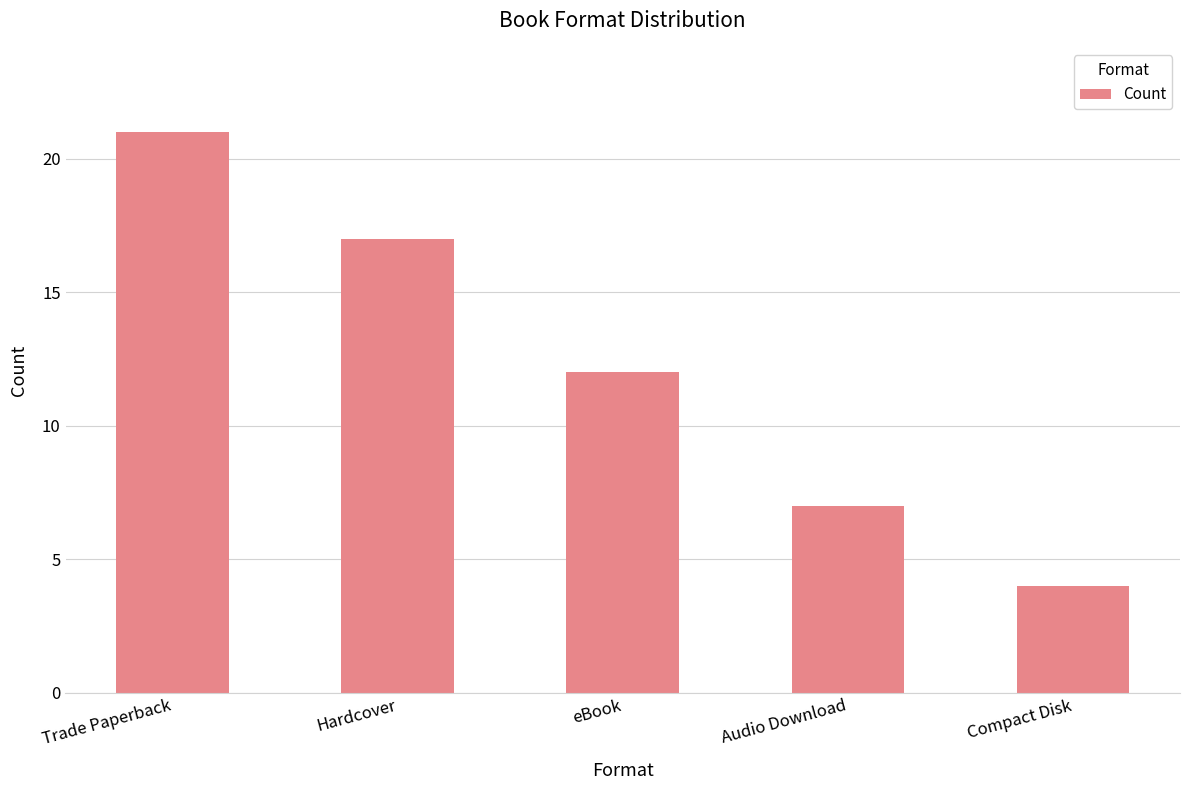

What is the label of the 5th bar from the left?

Compact Disk